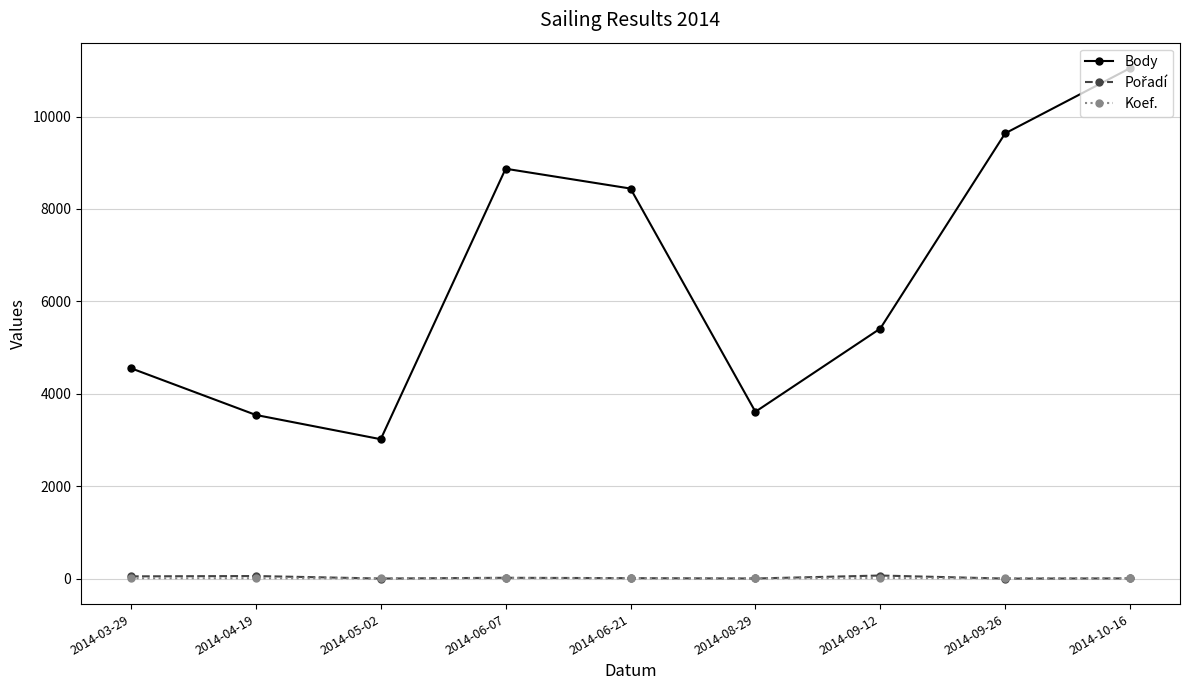

Which series has the widest spread of values?

Body